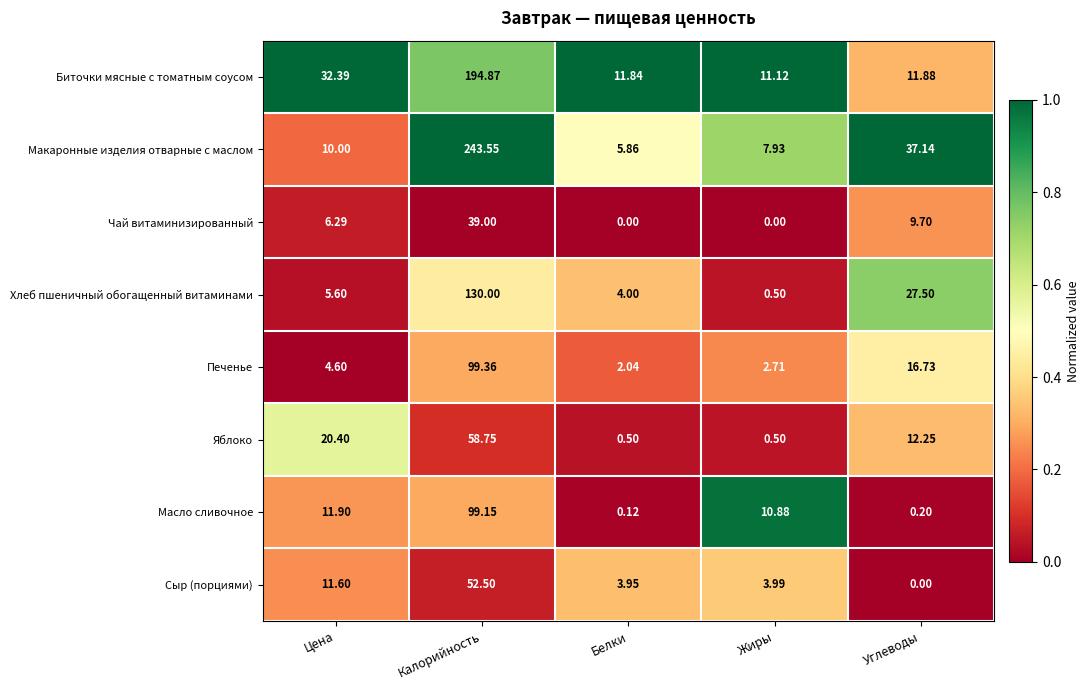

At which category does the chart reach its peak across all series?

Калорийность